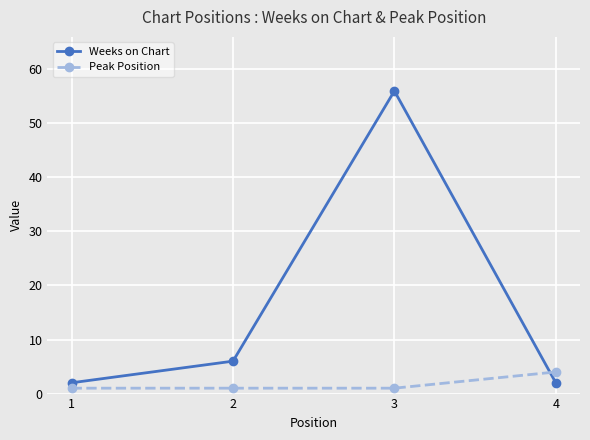

At which category does Weeks on Chart reach its first local peak?

3